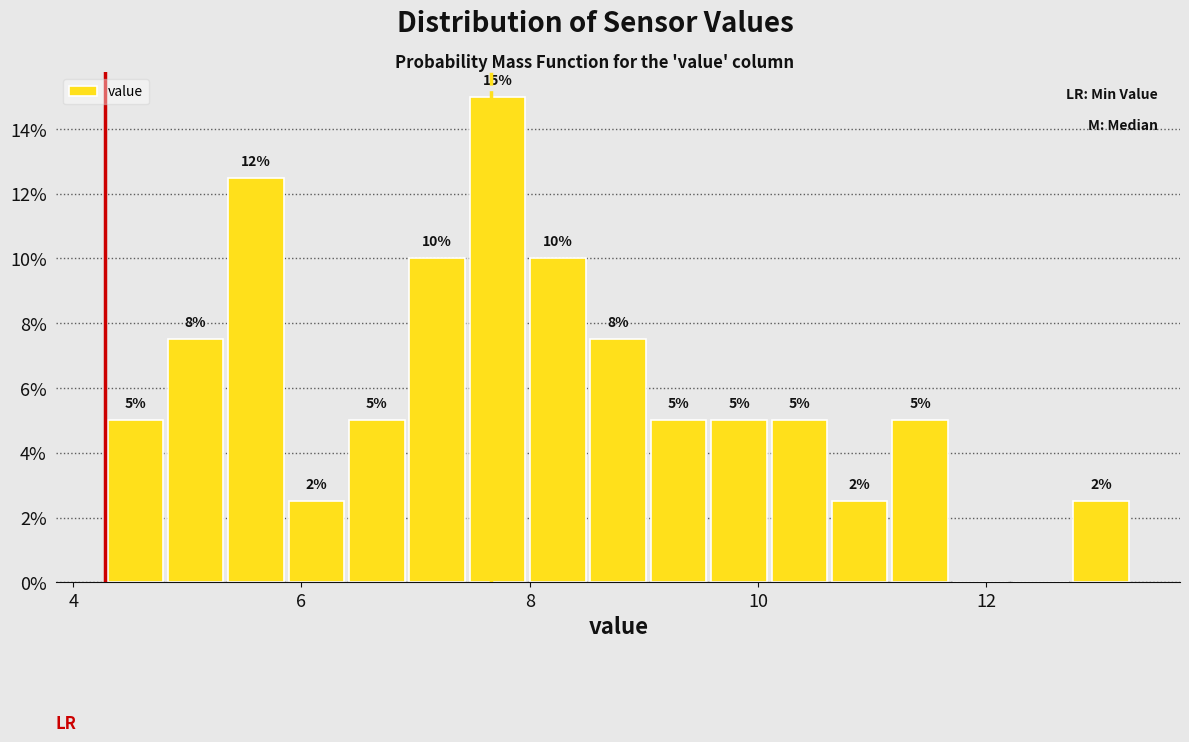

Read against the x-axis, roughly where is the centre of the tallest bar?

7.8